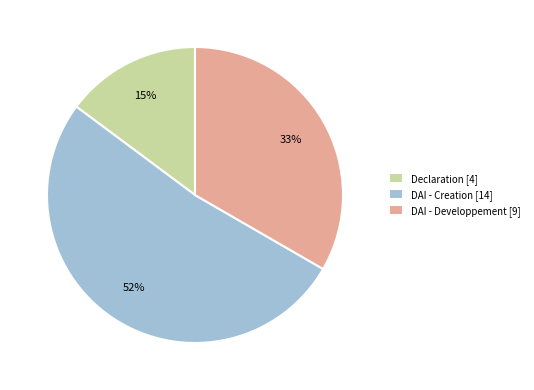

The DAI - Creation slice represents 52% of the pie. True or false?

True